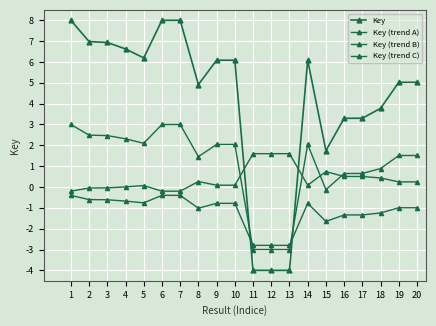

The Key (trend C) series shows 1.6 at 11. True or false?

True